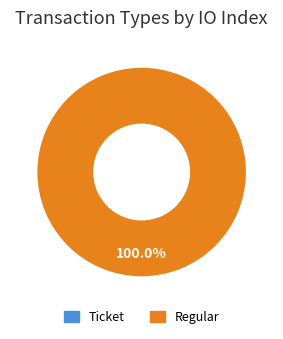

How many slices are in this pie chart?

2